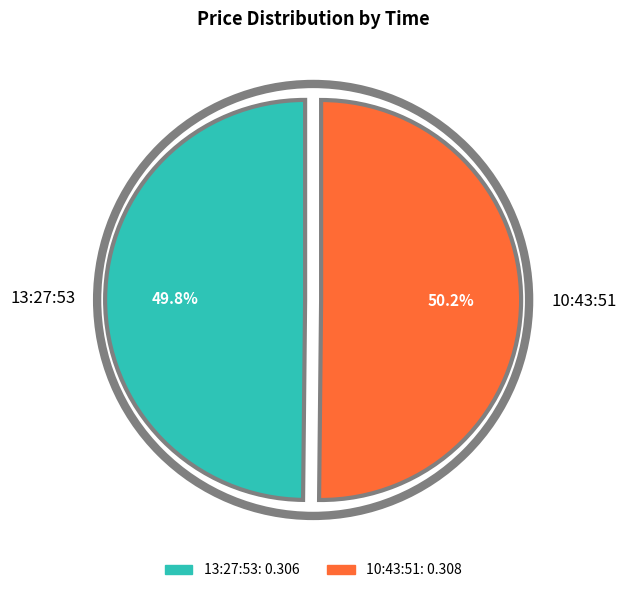

Combined, what portion of the pie is 13:27:53 and 10:43:51?

100.0%